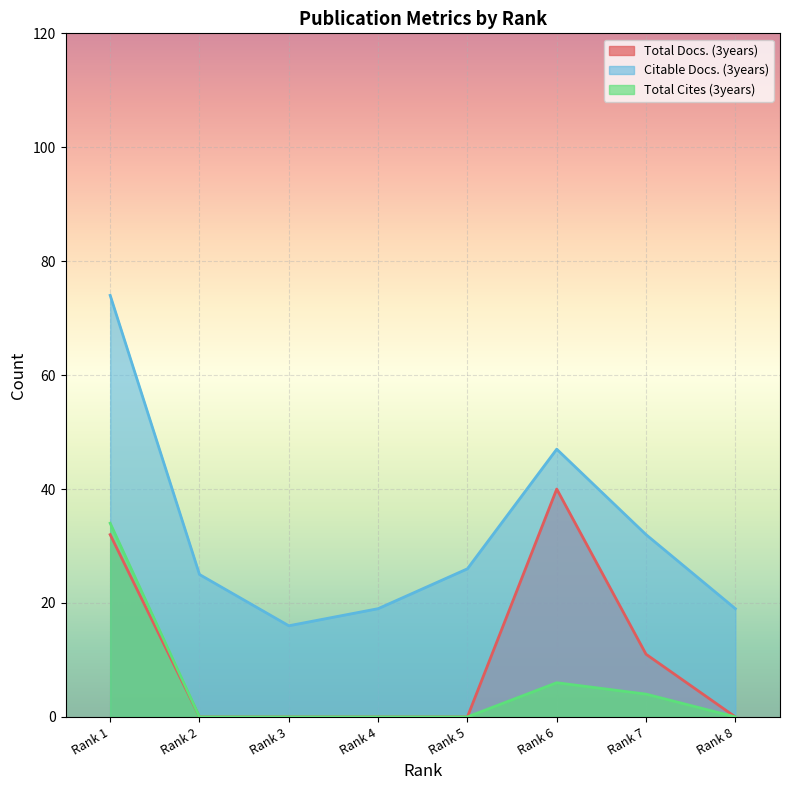

What is the average value of the Citable Docs. (3years) series?

32